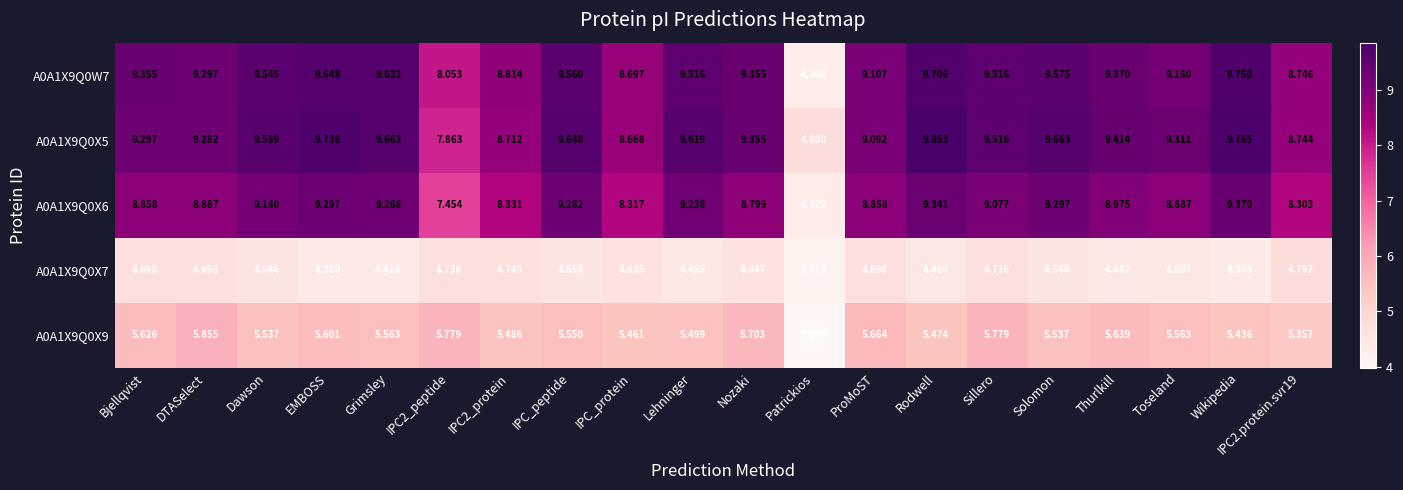

How many data points in A0A1X9Q0X5 are above 9?

15